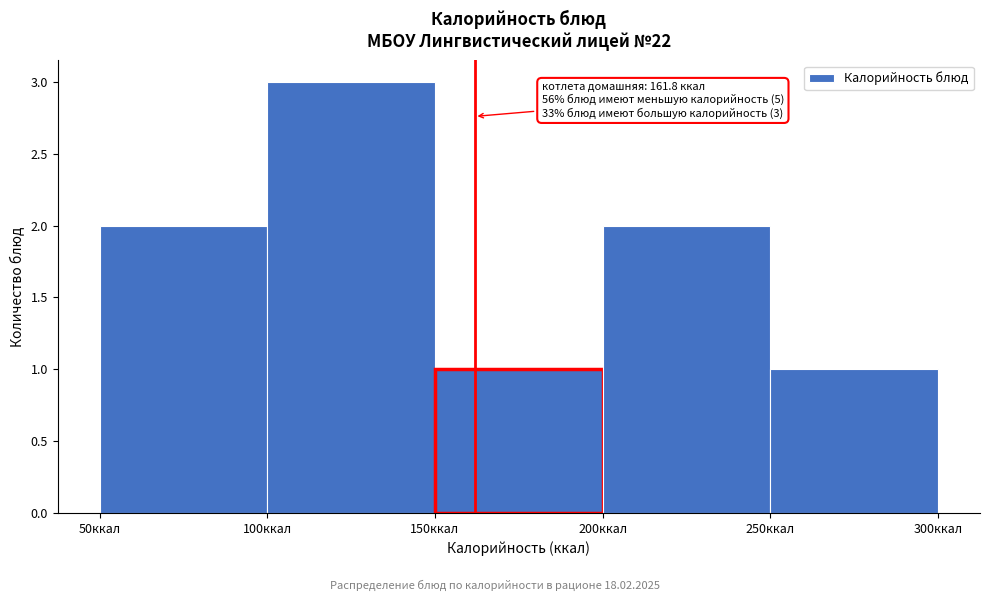

Over which range of the x-axis is the bar tallest?

100 to 150